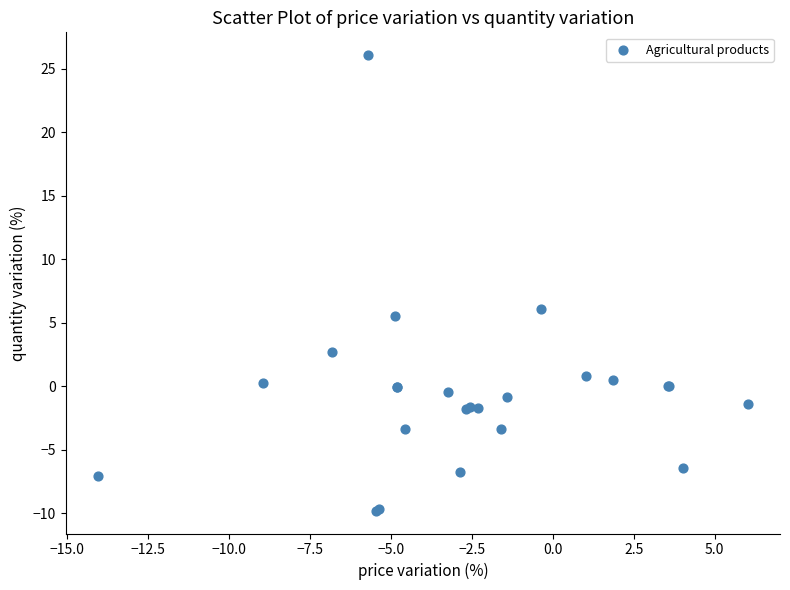

What Y value in the scatter plot is closest to 8?

6.1